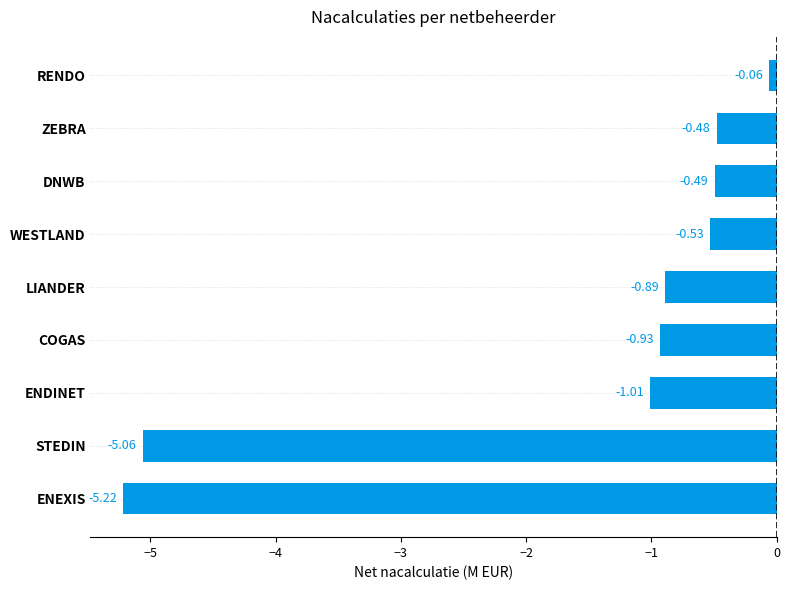

List the labels in order of value, smallest first.

ENEXIS, STEDIN, ENDINET, COGAS, LIANDER, WESTLAND, DNWB, ZEBRA, RENDO